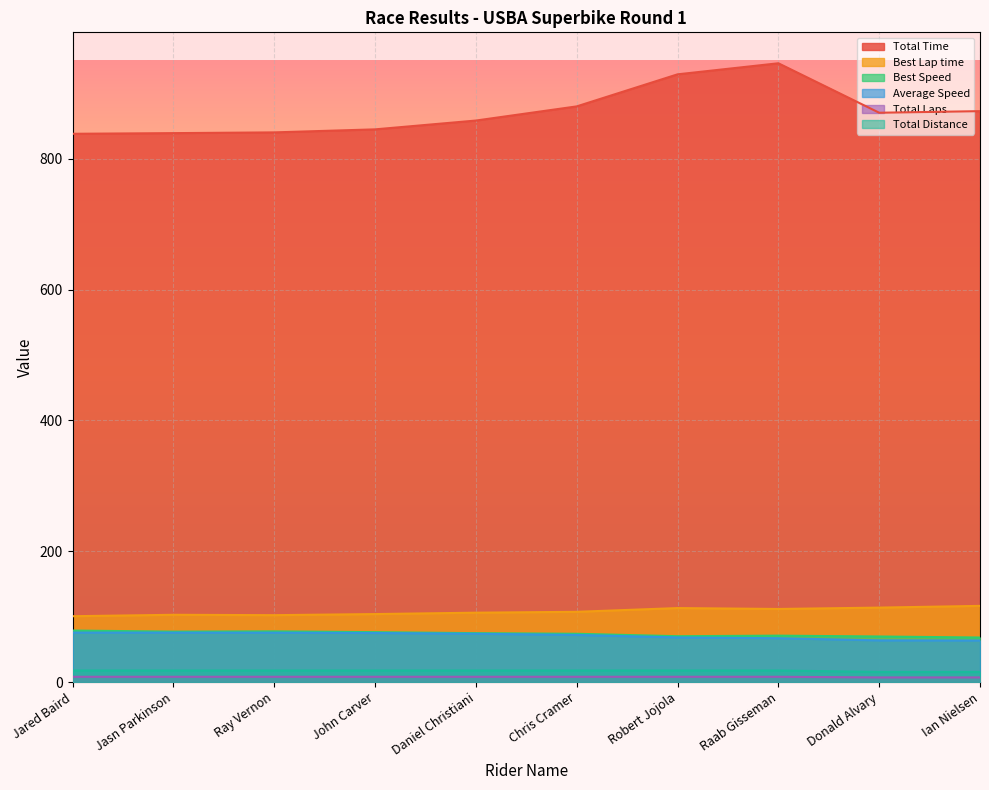

Which has a higher value, Jasn Parkinson or Chris Cramer?

Chris Cramer